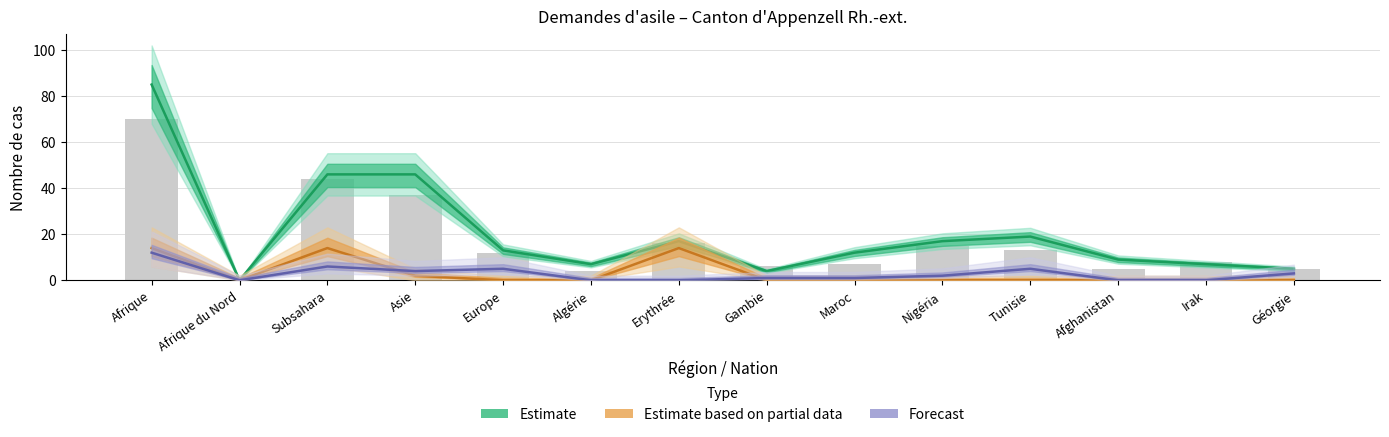

Which series has the widest spread of values?

Total cas réglés (Estimate)